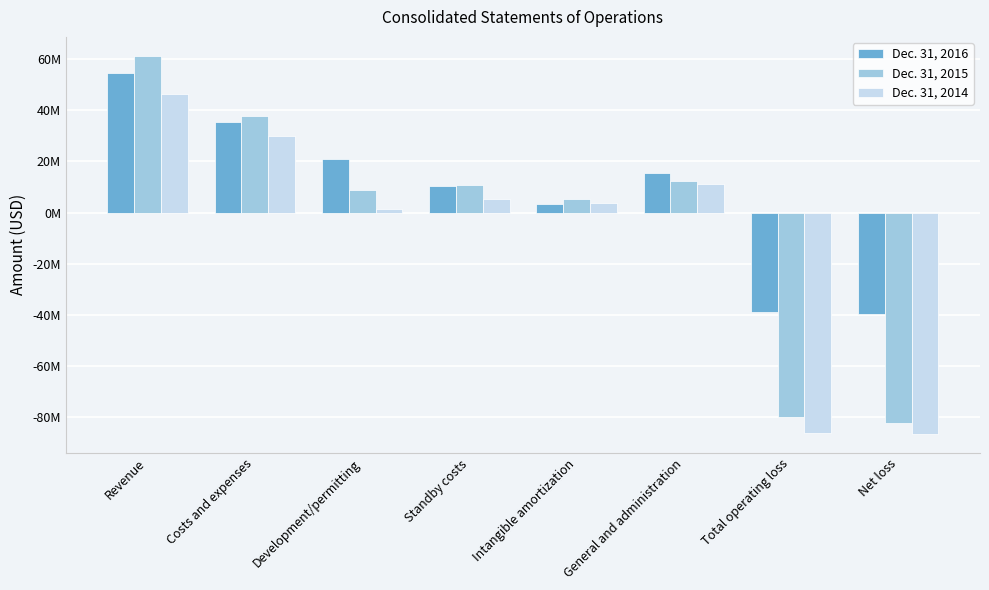

Where is Dec. 31, 2015 nearest to the value -10503000?

Intangible amortization